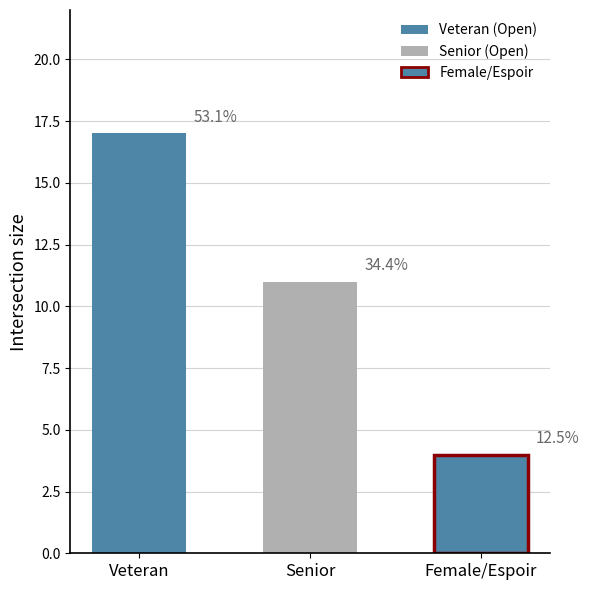

How many data points are above 11?

1